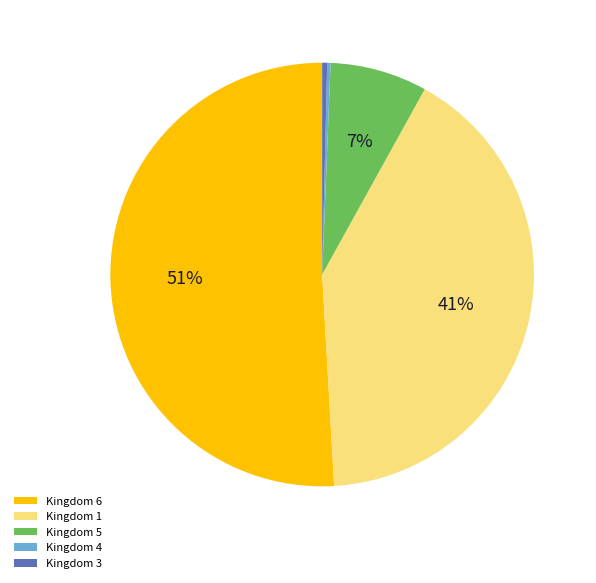

Is Kingdom 6 the majority of the pie?

Yes